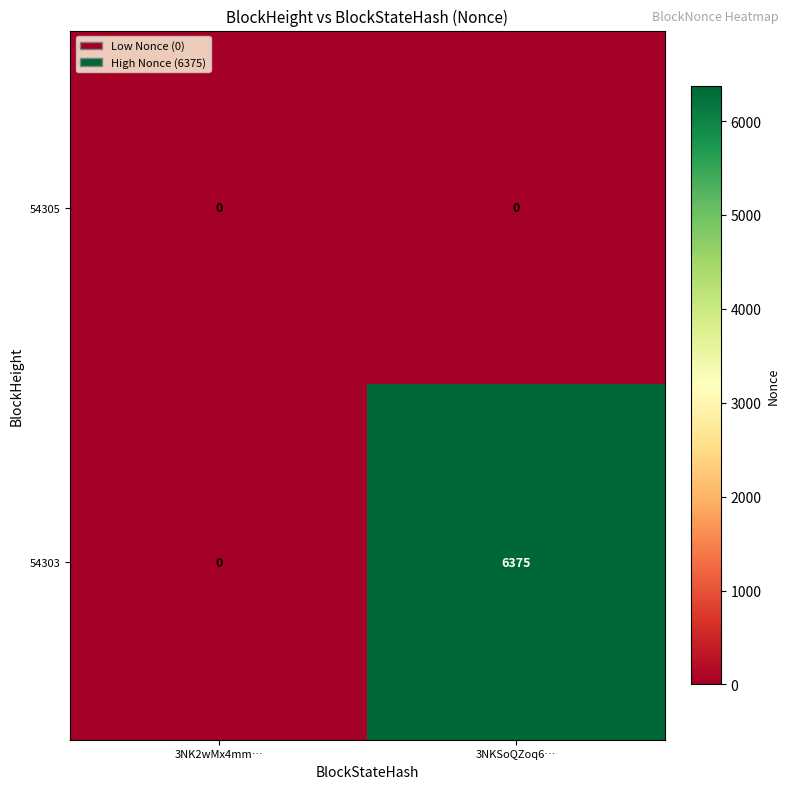

At 3NKSoQZoq6…, list the series in order from largest to smallest.

54303, 54305